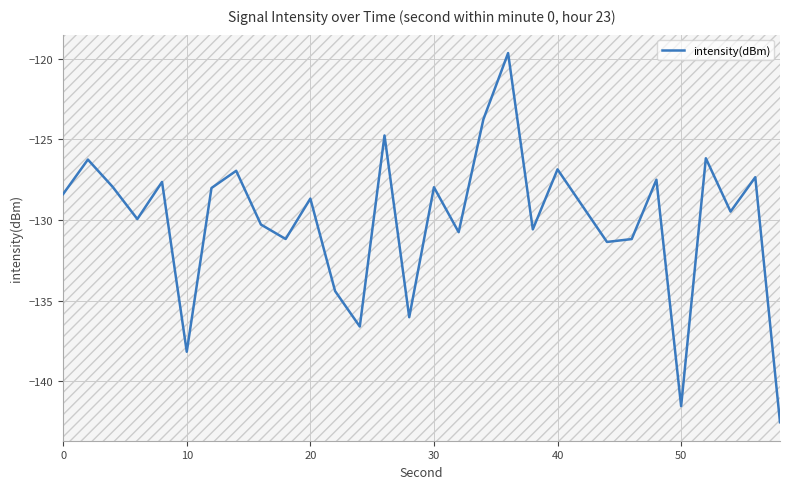

What is the maximum value shown in the chart?

-119.6